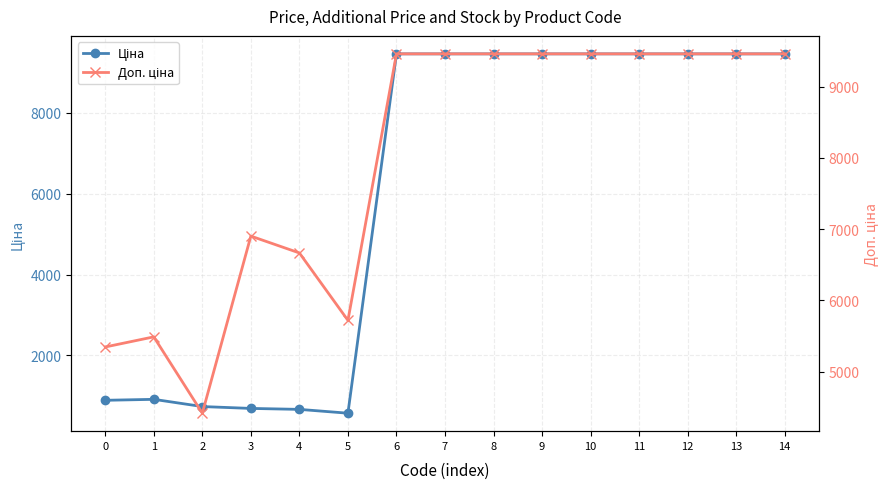

What are all the series names shown in the legend?

Ціна, Доп. ціна